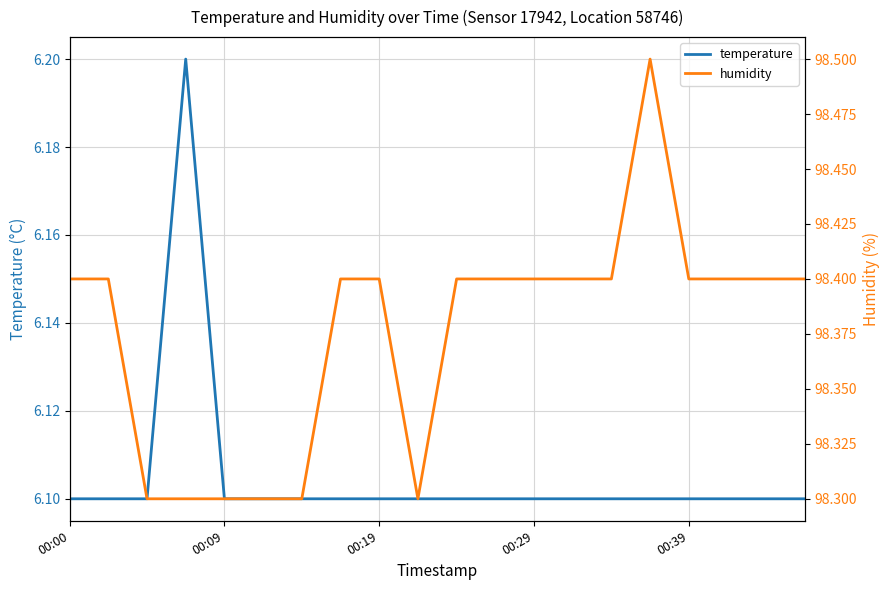

Where is the first local minimum for humidity?

9